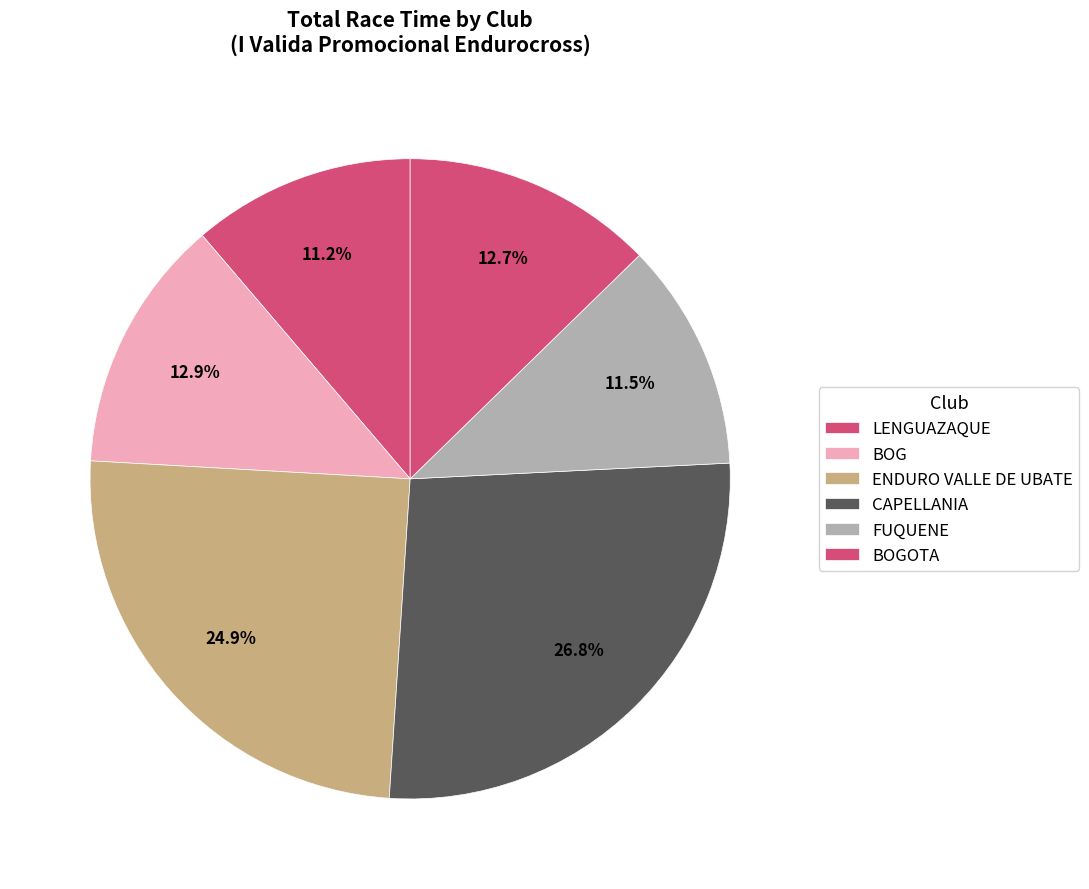

What is the largest slice in the pie chart?

CAPELLANIA